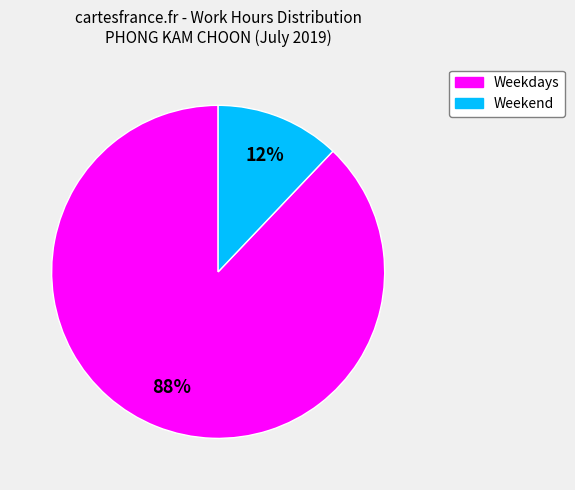

Does any single category account for the majority?

Yes